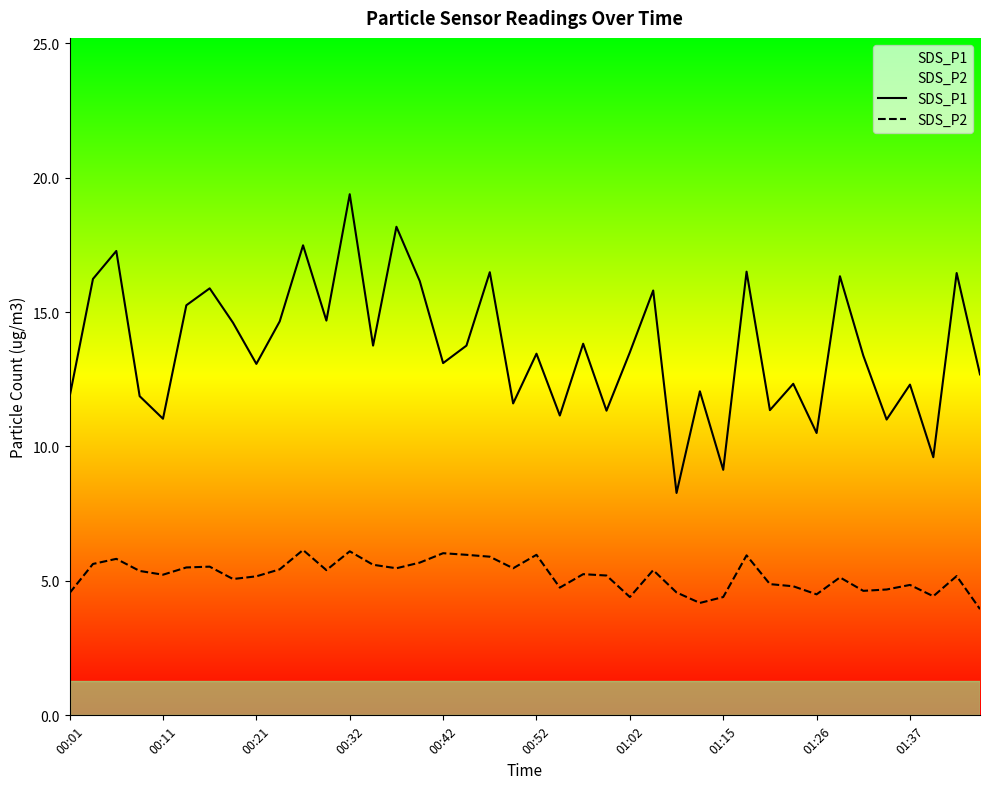

What is the difference between the second highest and minimum values in the SDS_P2 series?

2.1